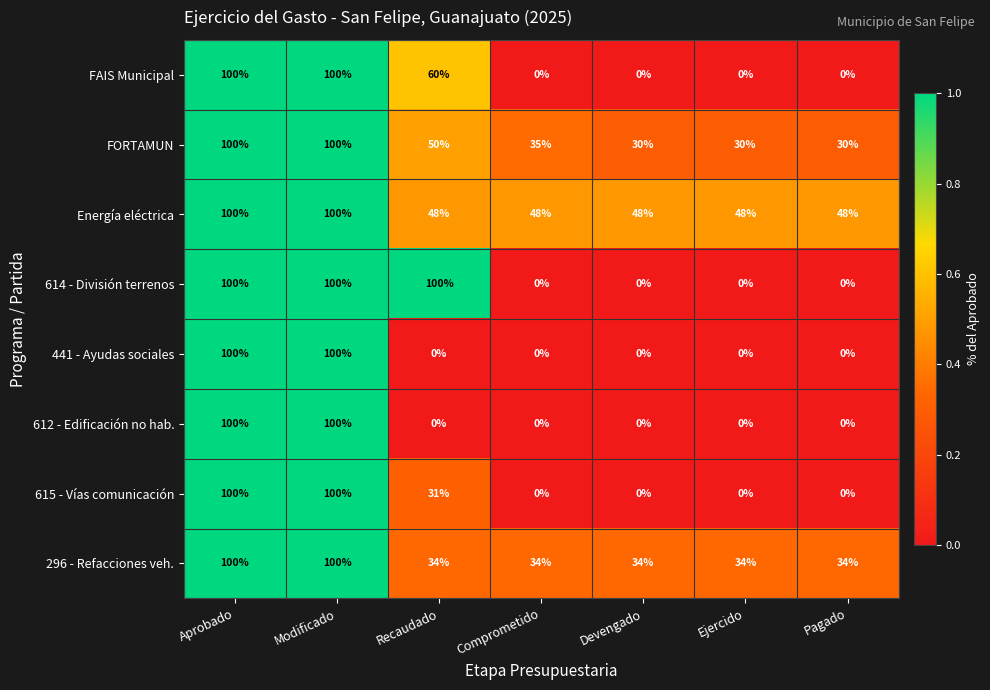

Between Recaudado and Pagado, which series saw the biggest shift?

614 - División terrenos